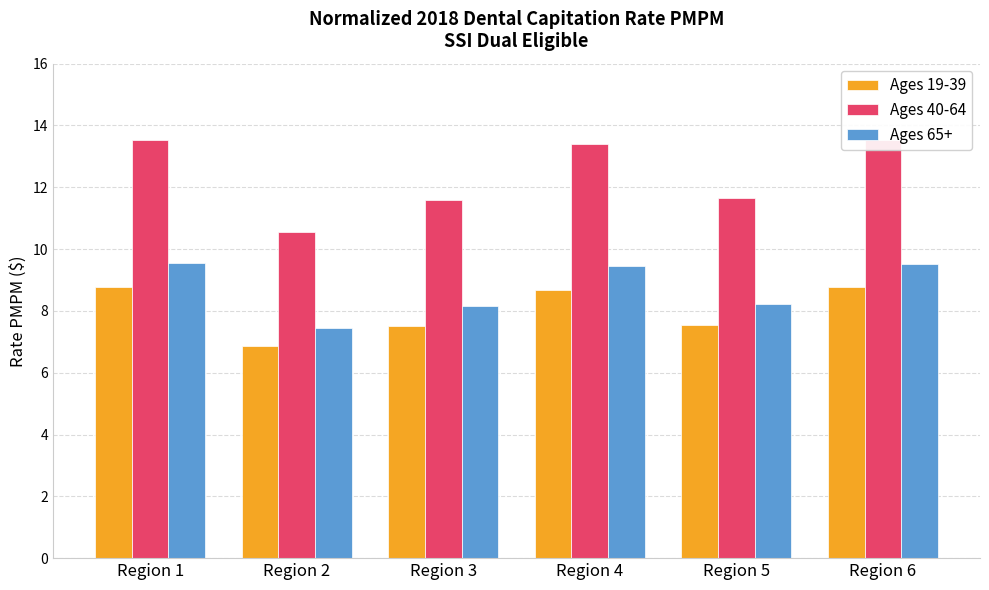

What is the difference between the maximum and minimum values in the Ages 40-64 series?

3.0